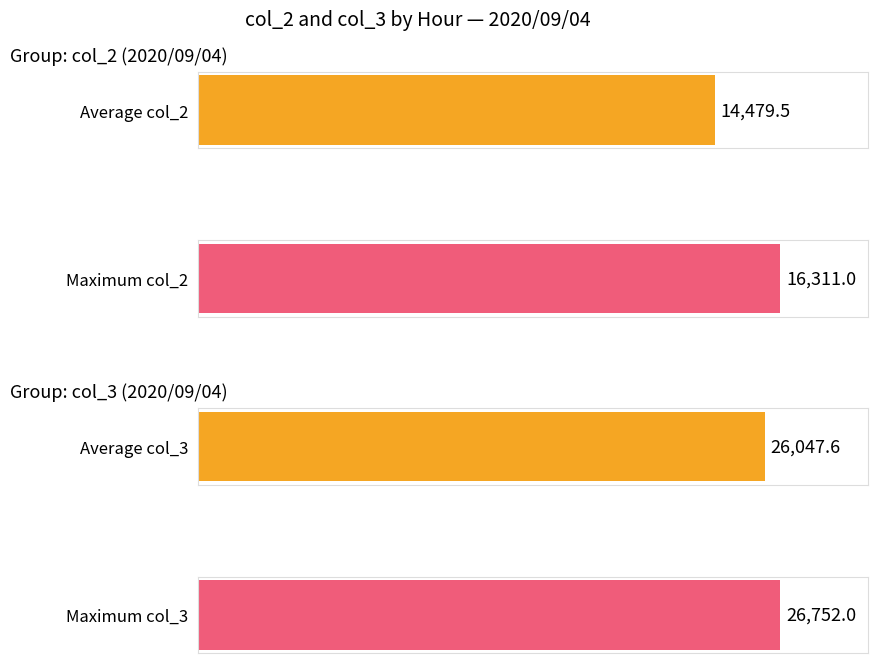

Is the value of col_3 at 3 greater than the value of col_2 at 8?

Yes